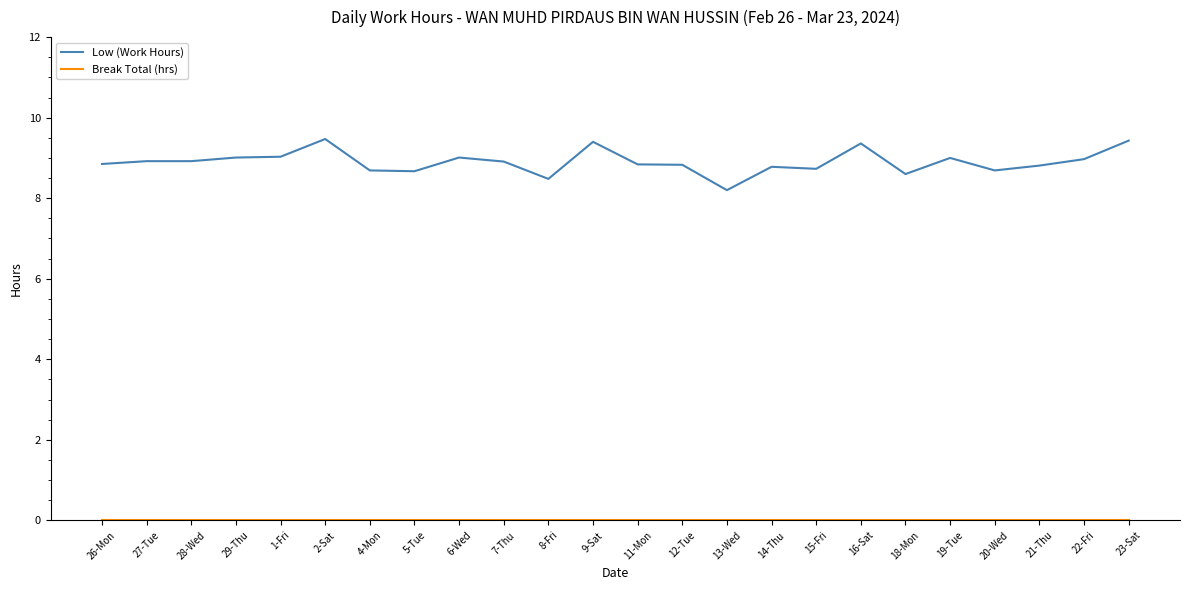

At which label does Low (Work Hours) reach its minimum?

13-Wed